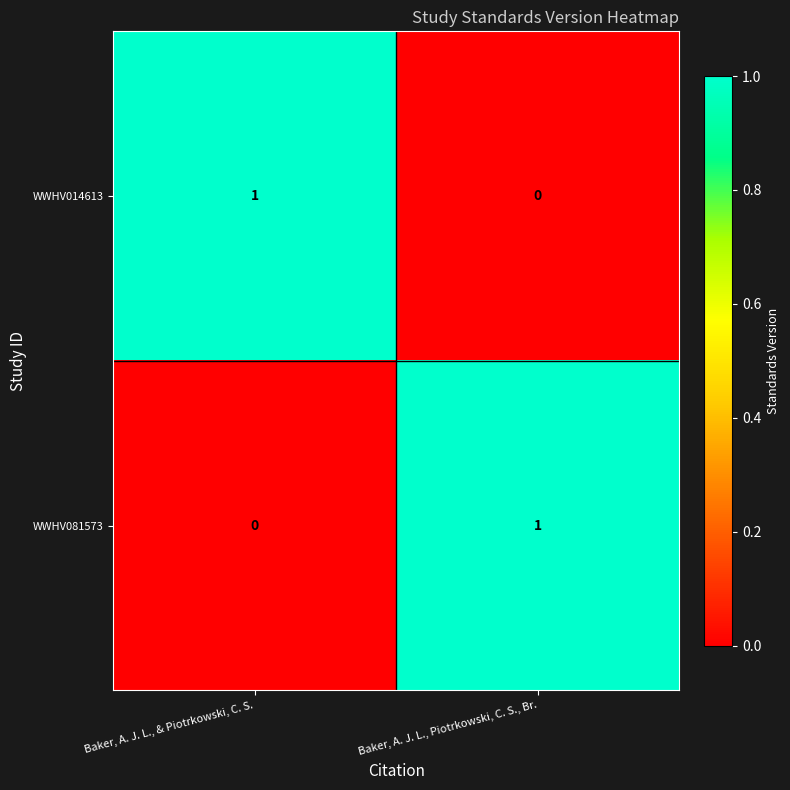

Rank the categories by WWHV081573 value from lowest to highest.

Baker, A. J. L., & Piotrkowski, C. S., Baker, A. J. L., Piotrkowski, C. S., Br.